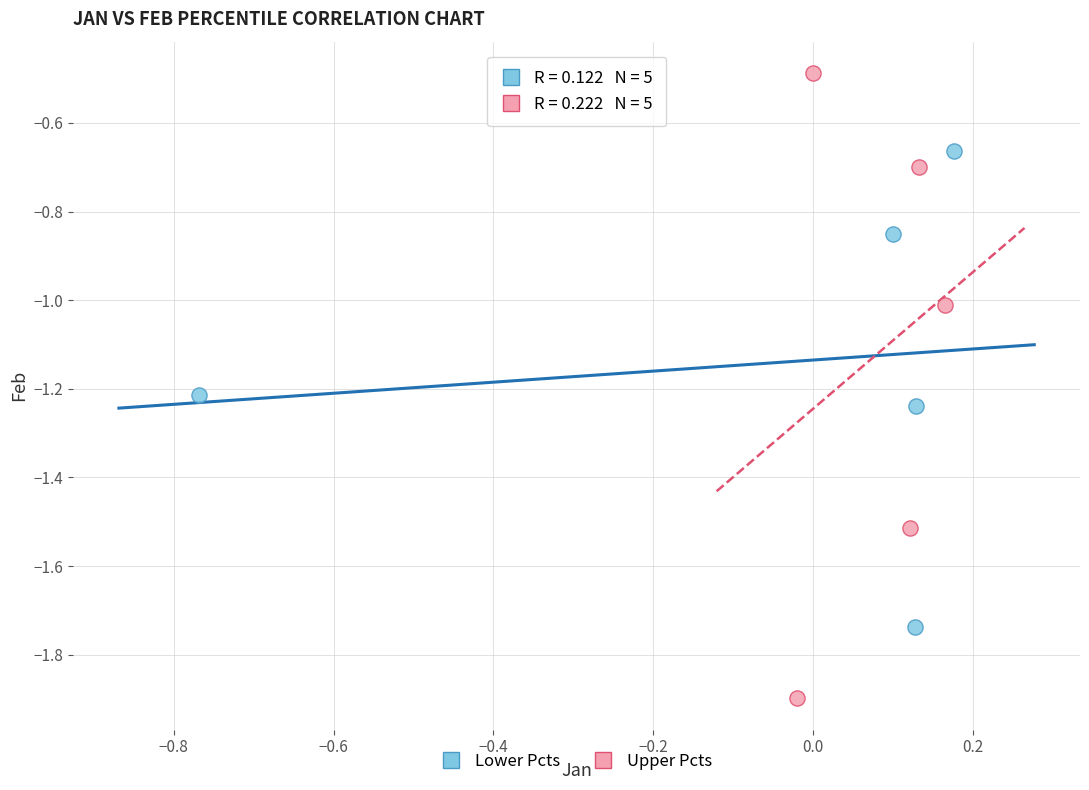

What are all the series names shown in the legend?

Lower Pcts, Upper Pcts